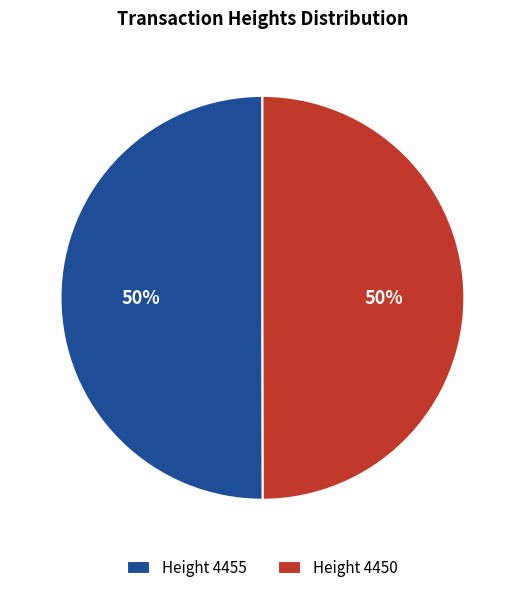

Count the number of slices in the pie.

2